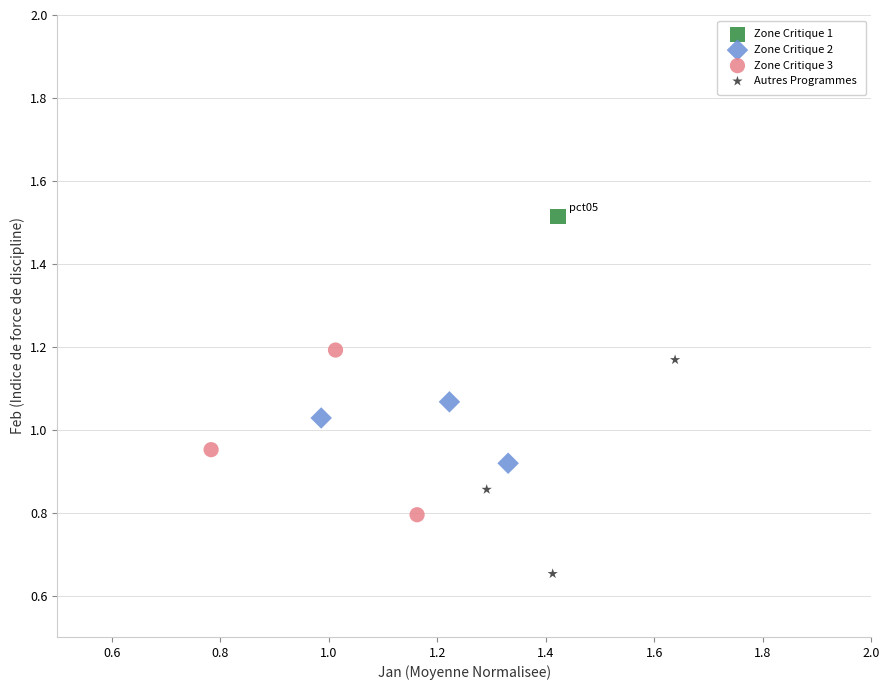

What are all the series names shown in the legend?

Zone Critique 1, Zone Critique 2, Zone Critique 3, Autres Programmes